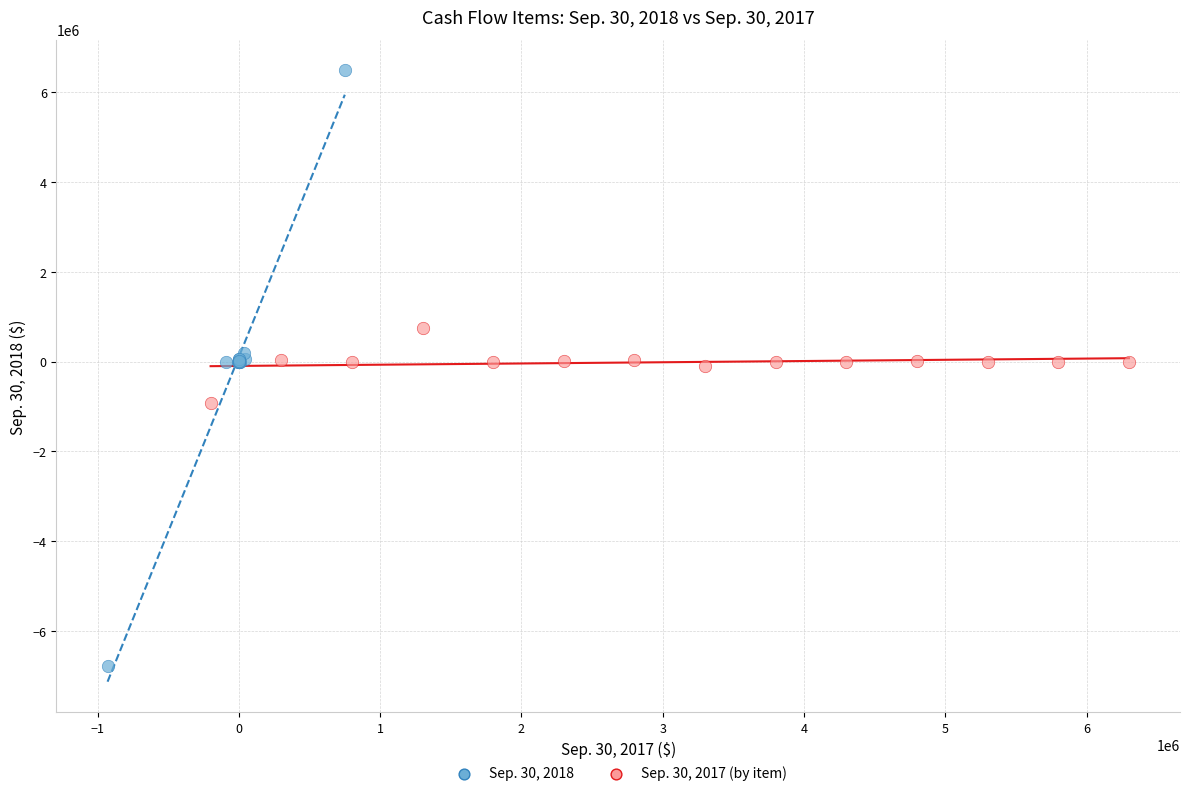

What are all the series names shown in the legend?

Sep. 30, 2018, Sep. 30, 2017 (by item)